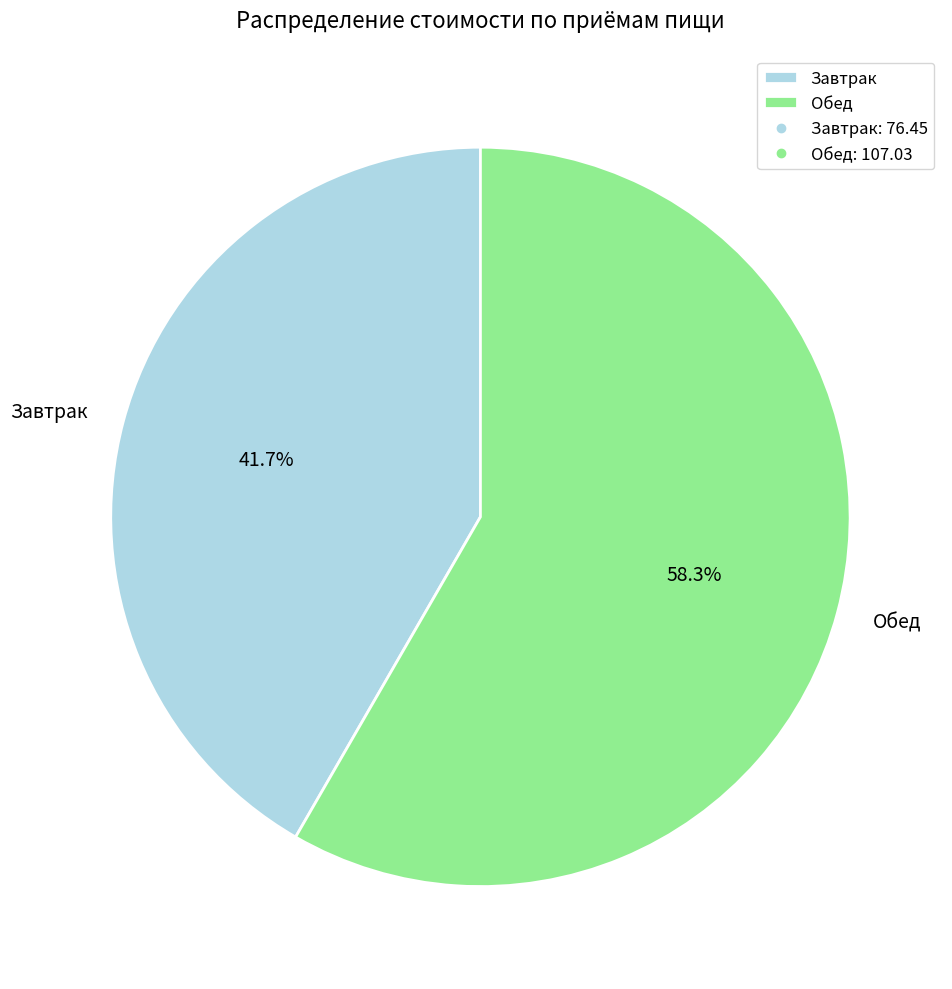

What percentage do Завтрак and Обед together represent?

100.0%